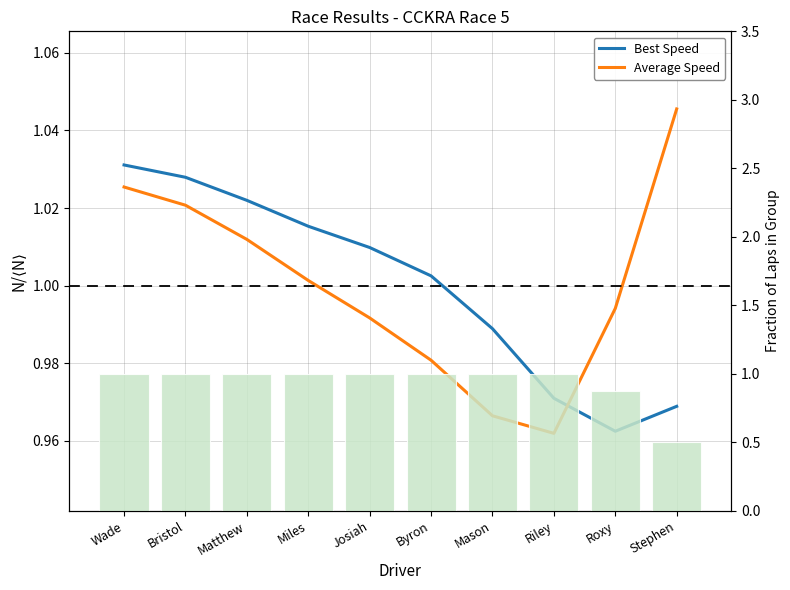

The Total Laps (norm) series shows 1.0 at Byron. True or false?

True